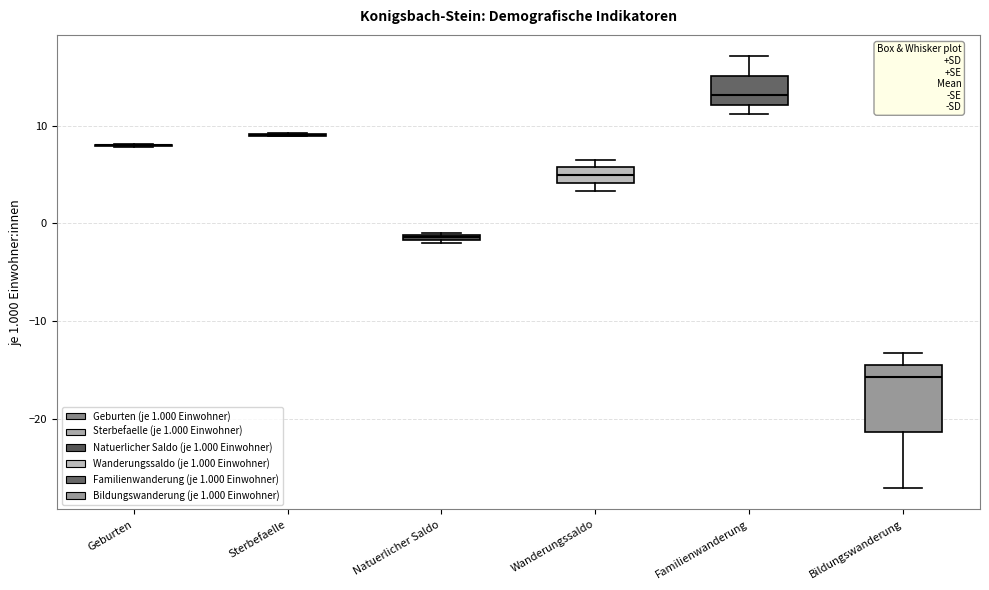

Which box is the tallest, from its lower edge to its upper edge?

Bildungswanderung